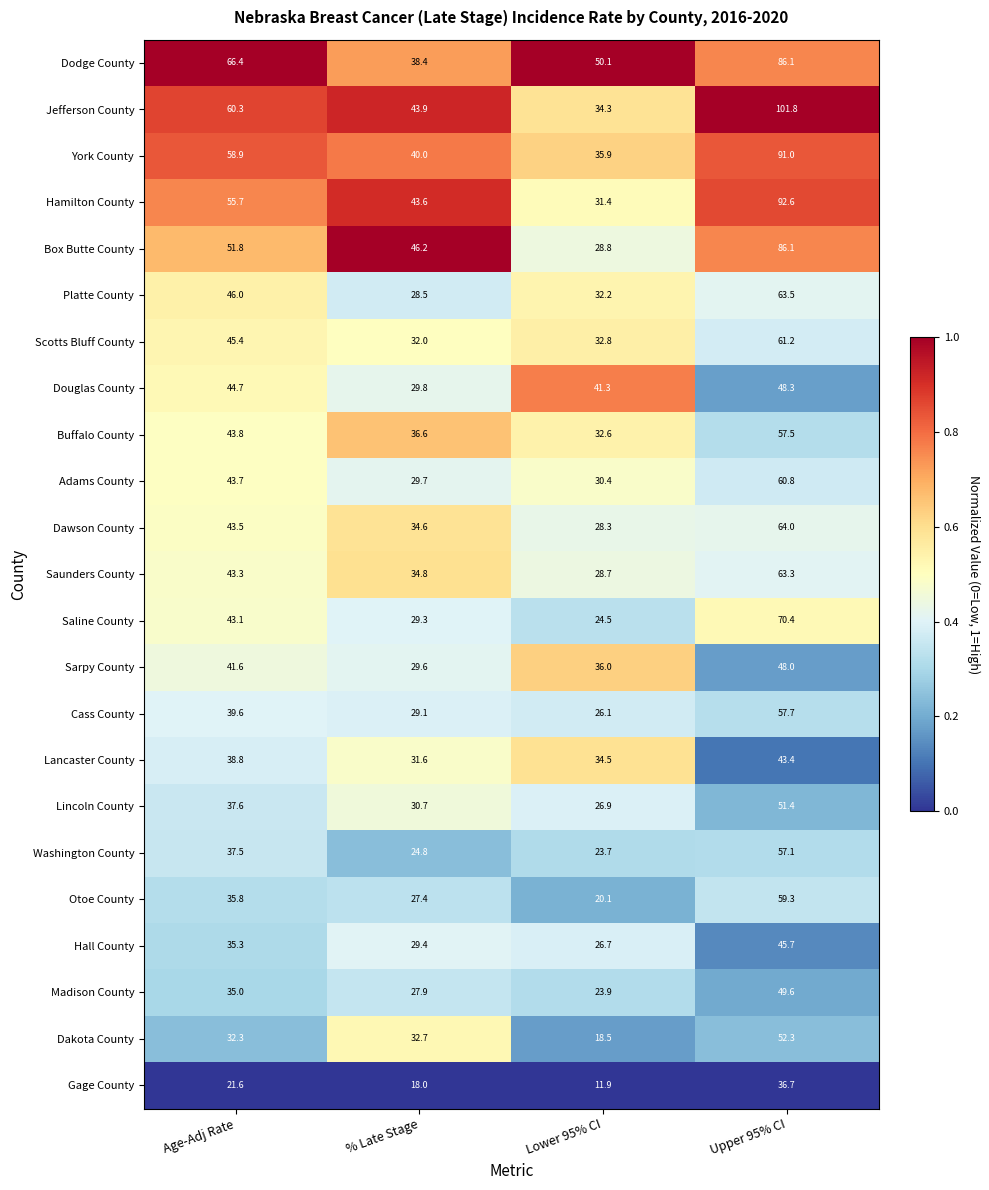

Rank the categories by Dakota County value from highest to lowest.

Upper 95% CI, % Late Stage, Age-Adj Rate, Lower 95% CI